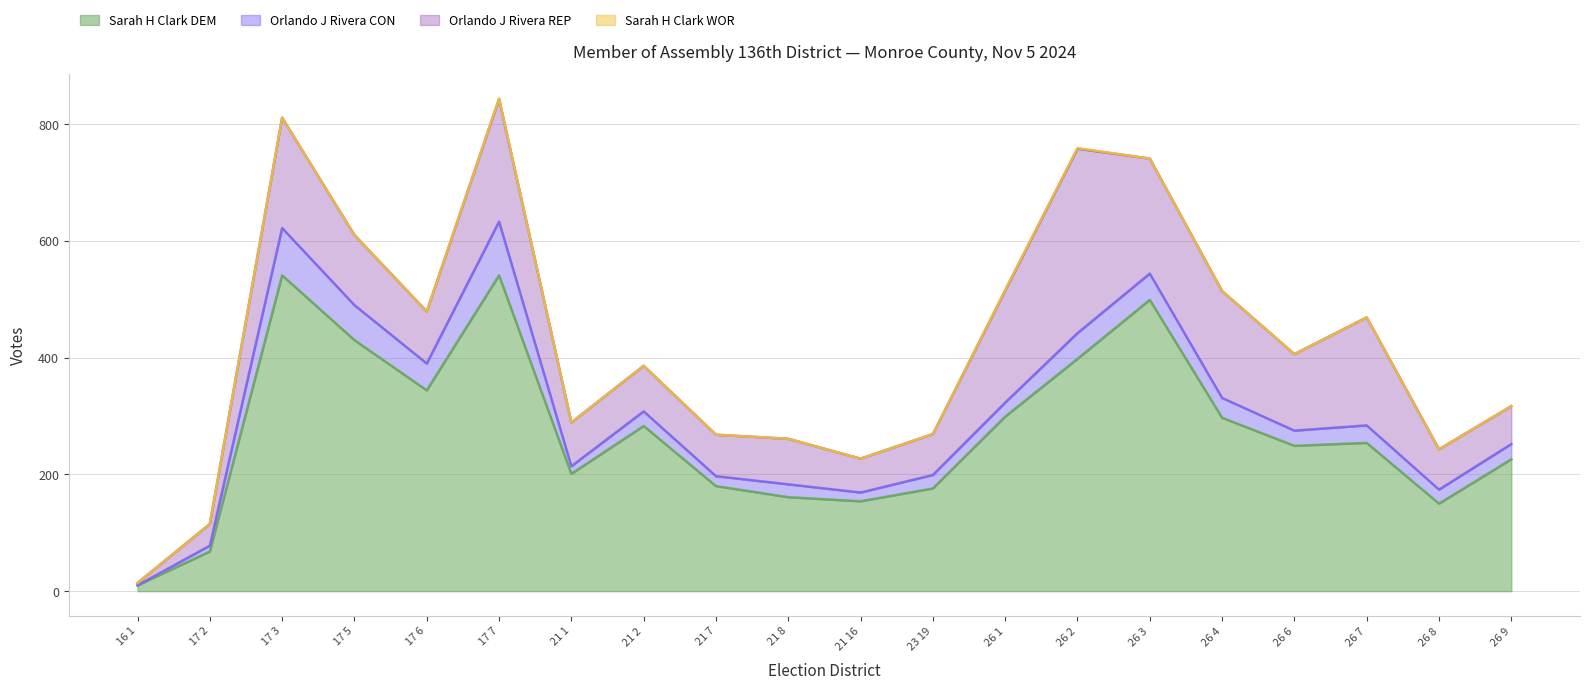

Is the value of Orlando J Rivera REP at 23 19 greater than the value of Sarah H Clark DEM at 17 3?

No